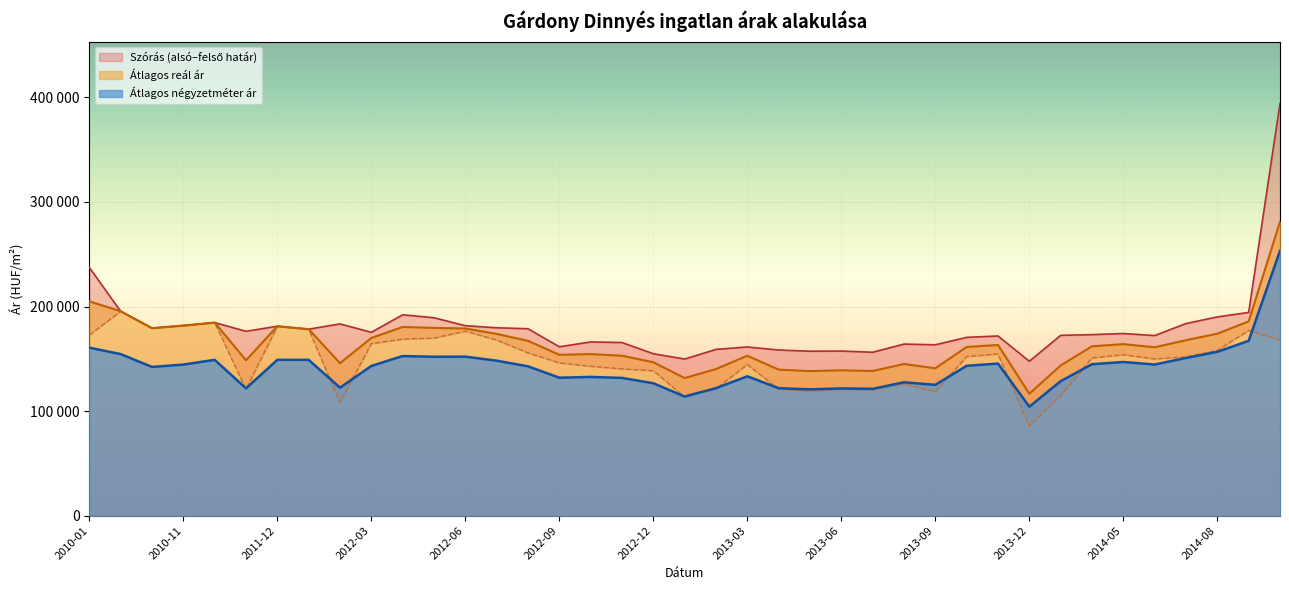

True or false: Szórás felső határ and Átlagos négyzetméter ár cross at least once.

False